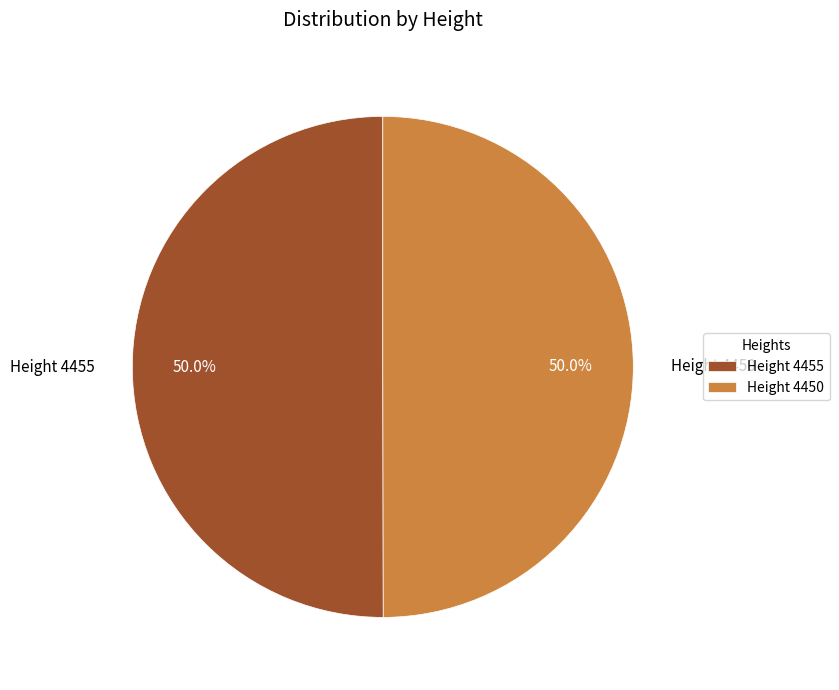

True or false: Height 4450 accounts for 50% of the total.

True